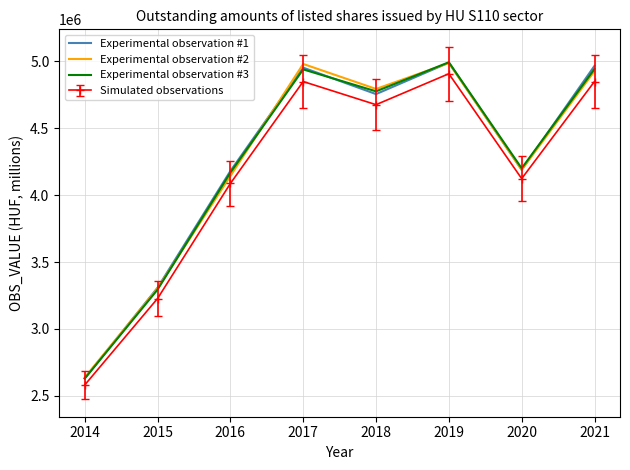

What value does the Experimental observation #1 series have at 2019?

4990828.0